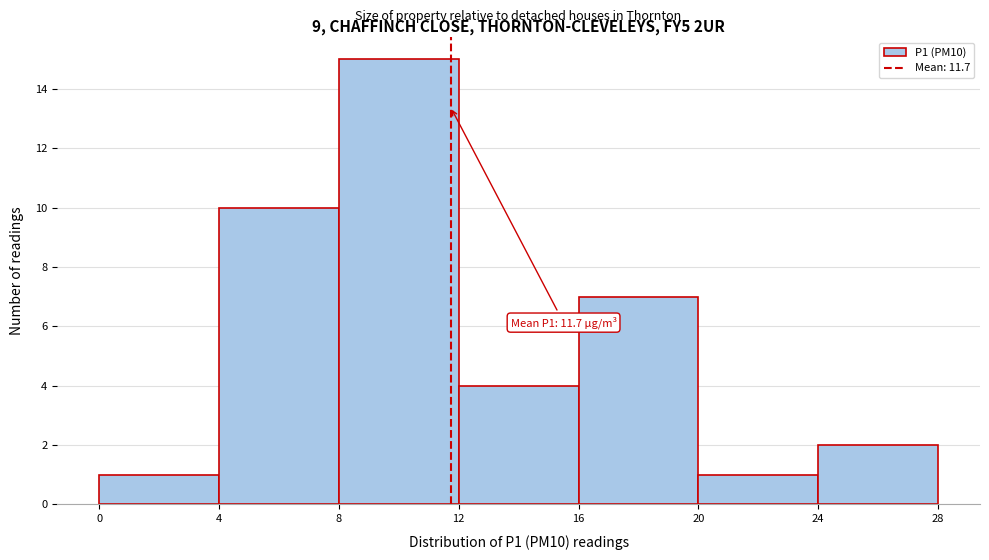

Over which range of the x-axis is the bar tallest?

8 to 12